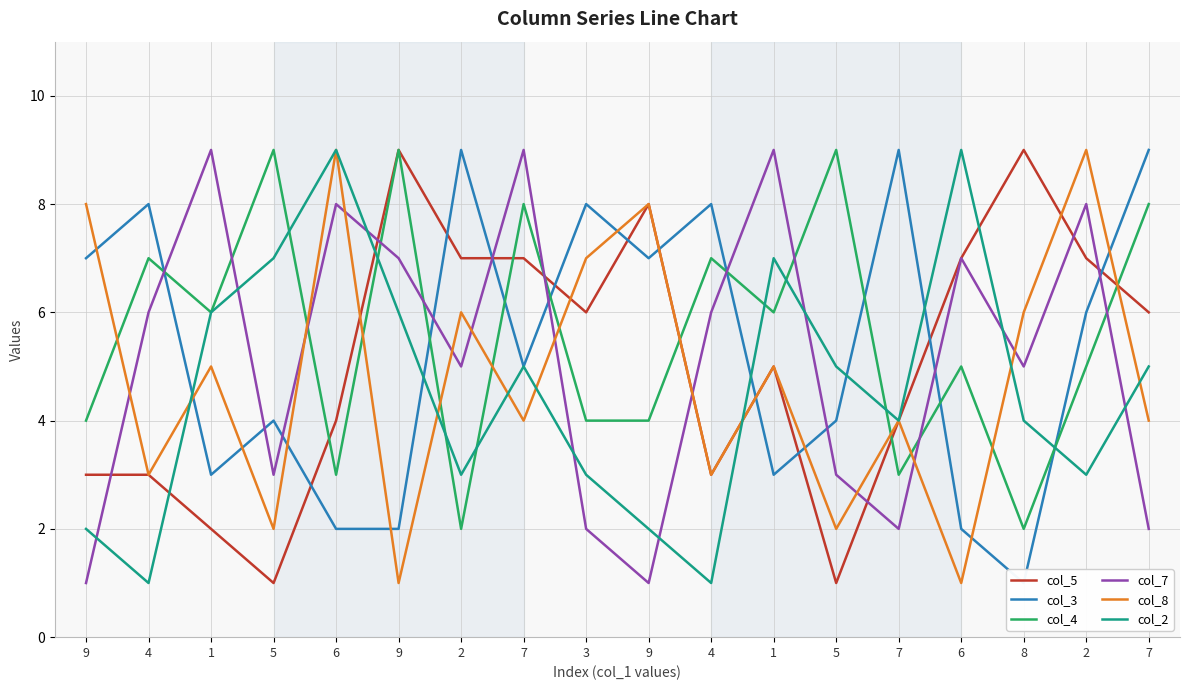

Reading left to right, list all the values displayed in this chart.

col_5: 3	3	2	1	4	9	7	7	6	8	3	5	1	4	7	9	7	6
col_3: 7	8	3	4	2	2	9	5	8	7	8	3	4	9	2	1	6	9
col_4: 4	7	6	9	3	9	2	8	4	4	7	6	9	3	5	2	5	8
col_7: 1	6	9	3	8	7	5	9	2	1	6	9	3	2	7	5	8	2
col_8: 8	3	5	2	9	1	6	4	7	8	3	5	2	4	1	6	9	4
col_2: 2	1	6	7	9	6	3	5	3	2	1	7	5	4	9	4	3	5